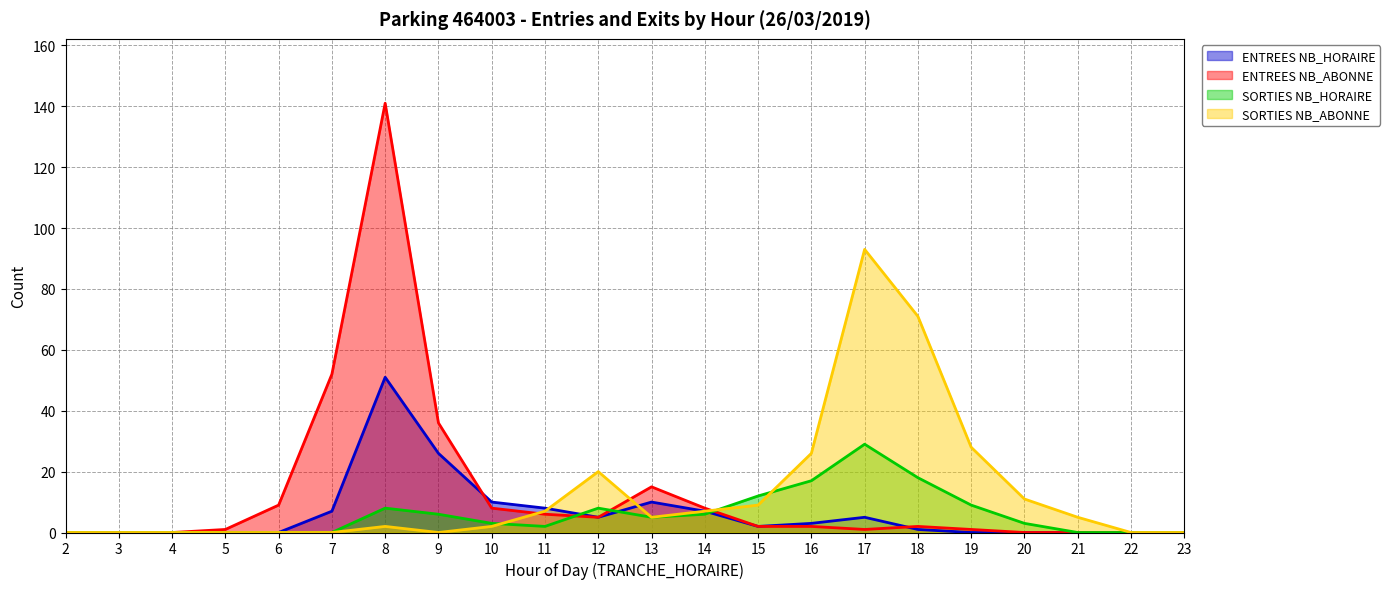

True or false: SORTIES NB_ABONNE has more than 0 points higher than both neighbors.

True